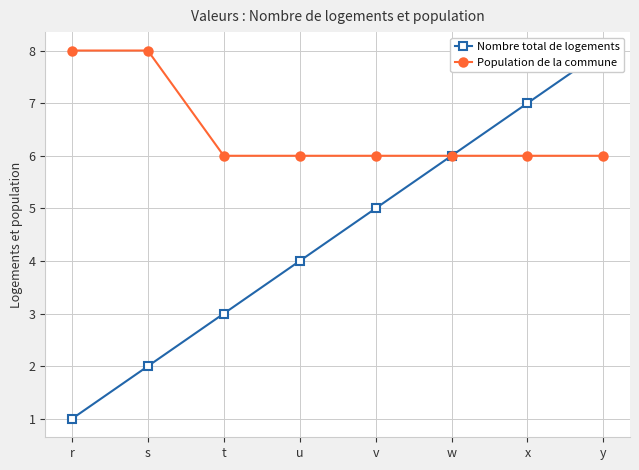

What value does the Nombre total de logements series have at x?

7.0